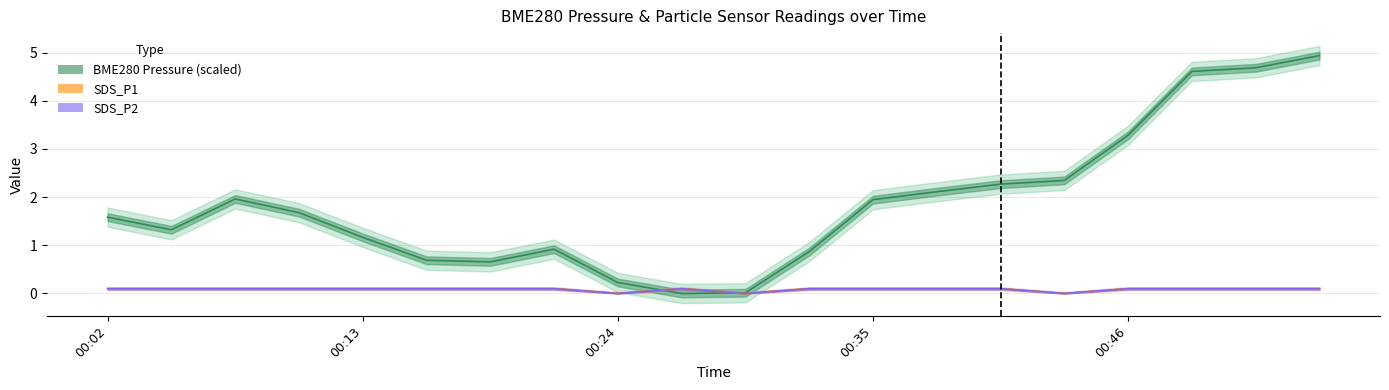

True or false: SDS_P1 has more than 0 points higher than both neighbors.

True